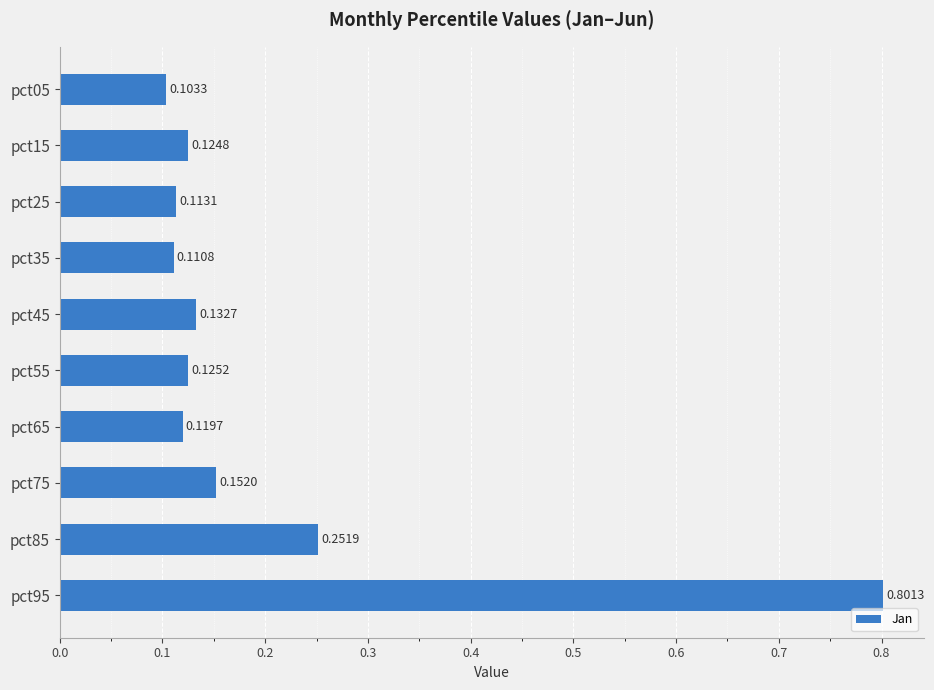

What is the sum of all values?

2.0